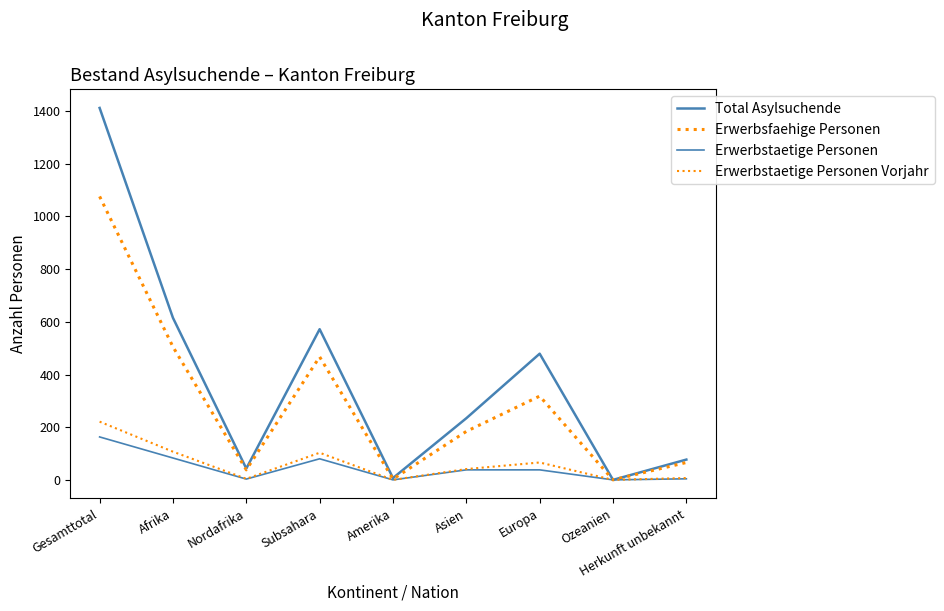

Is this an area chart (filled region under the line)?

No